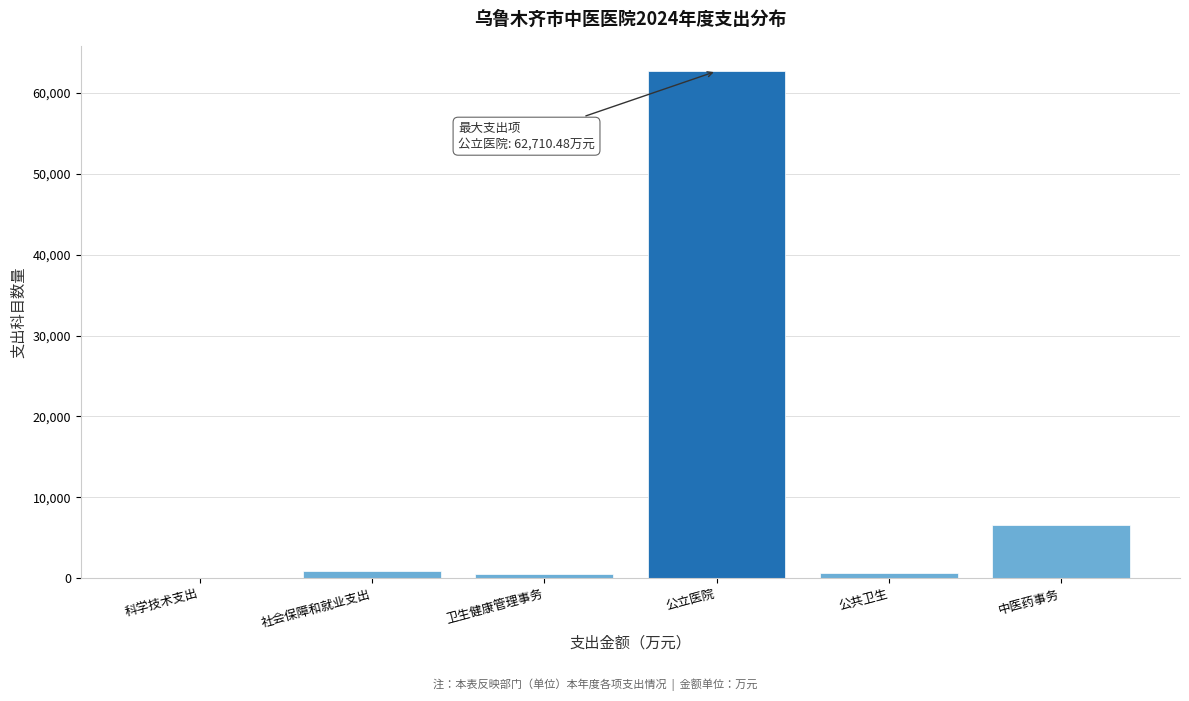

Which has a higher value, 公立医院 or 社会保障和就业支出?

公立医院